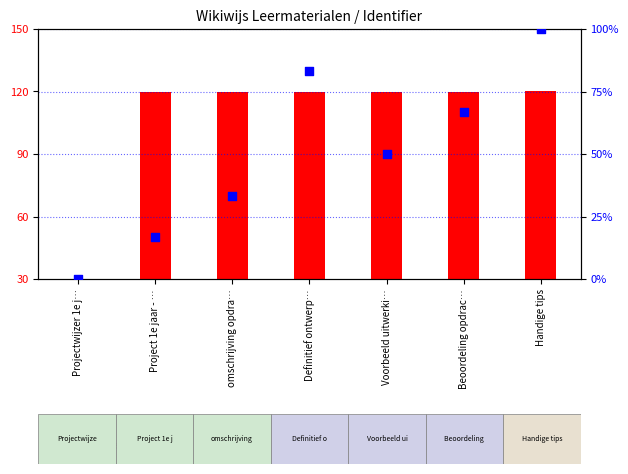

Which series has the largest total across all categories?

Identifier (scaled)